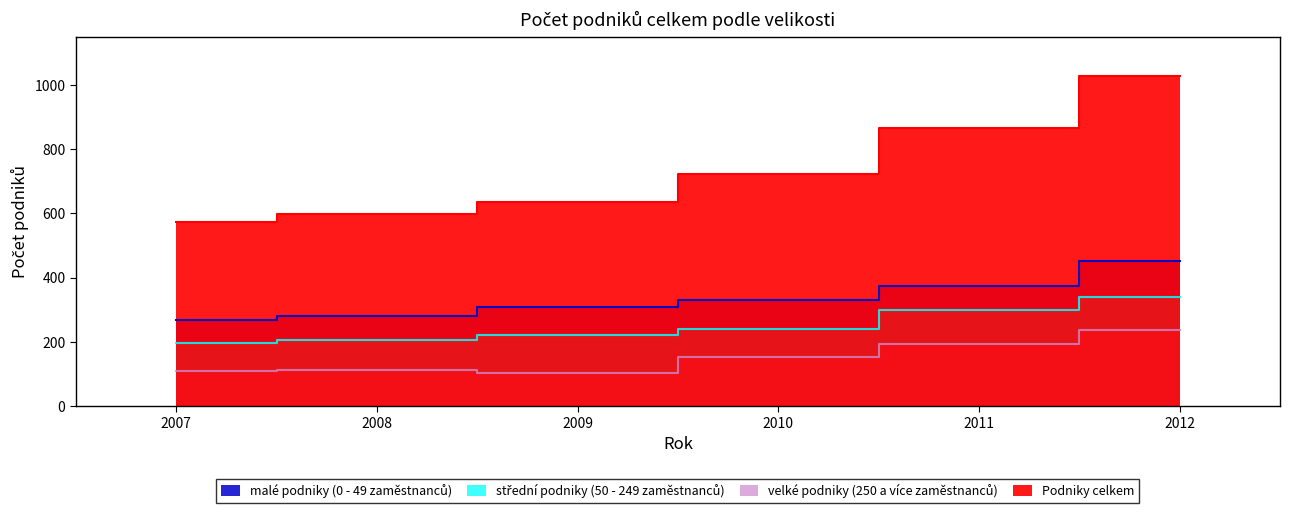

True or false: střední podniky (50 - 249 zaměstnanců) and Podniky celkem cross at least once.

False